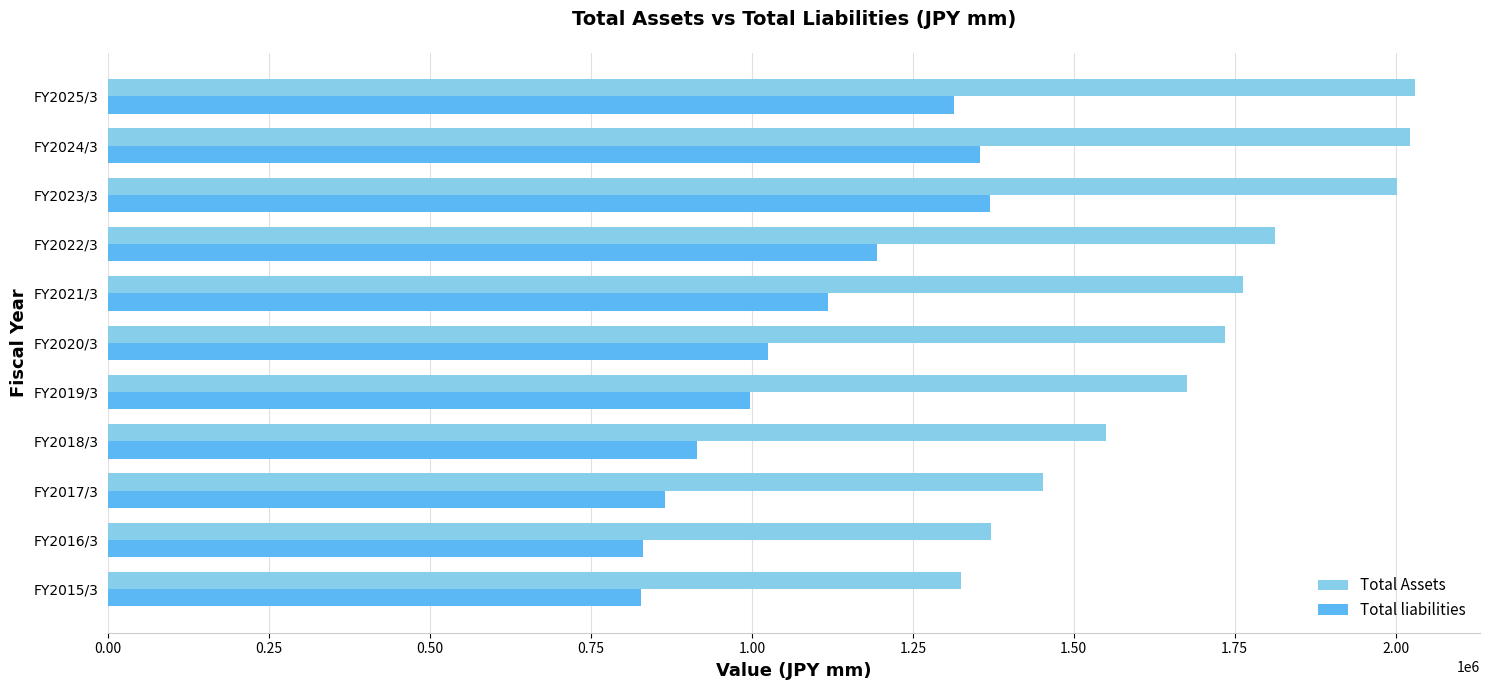

At how many categories does at least one series exceed 893020?

11